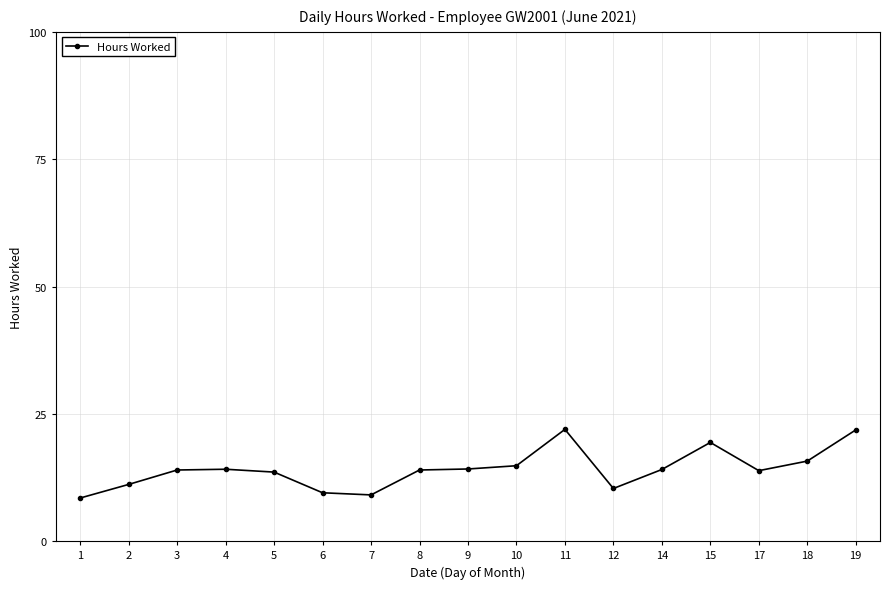

What is the difference between the maximum and minimum values?

13.5